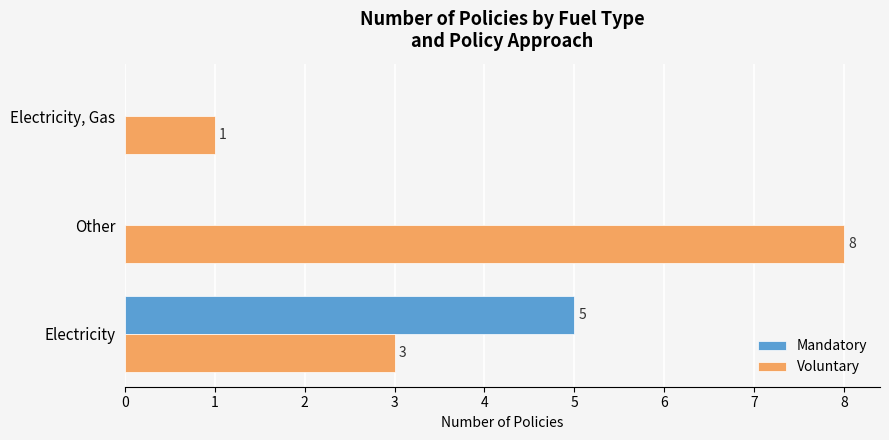

How many categories are shown in the chart?

3